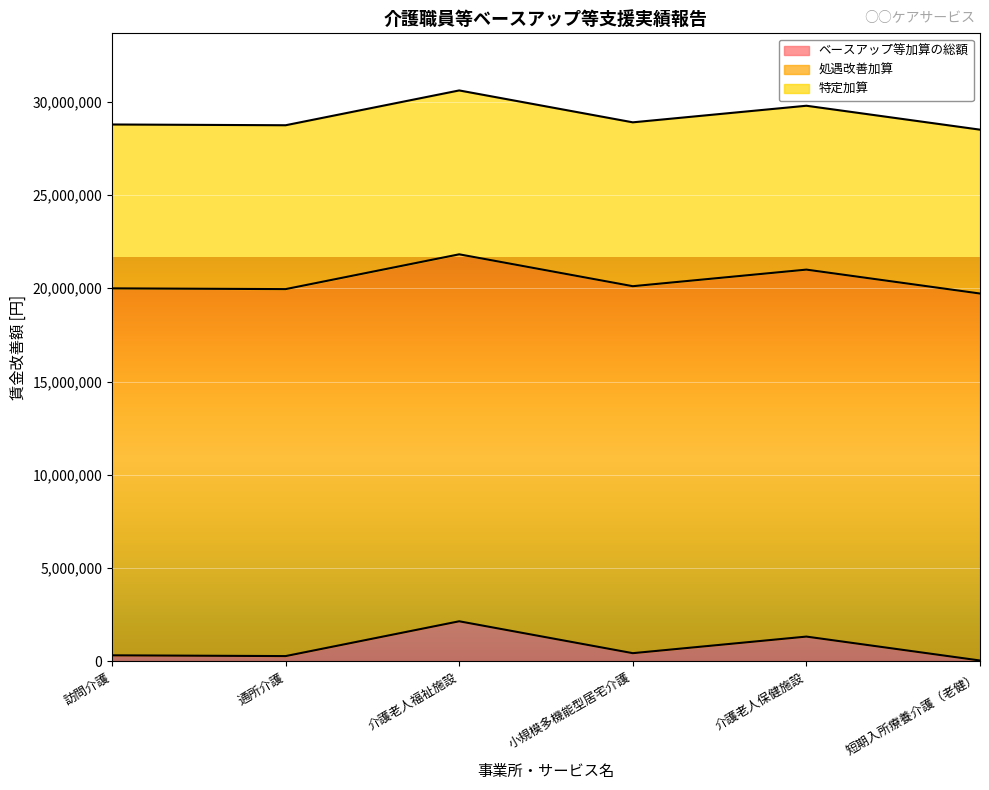

Which has a higher value, 通所介護 or 小規模多機能型居宅介護?

小規模多機能型居宅介護